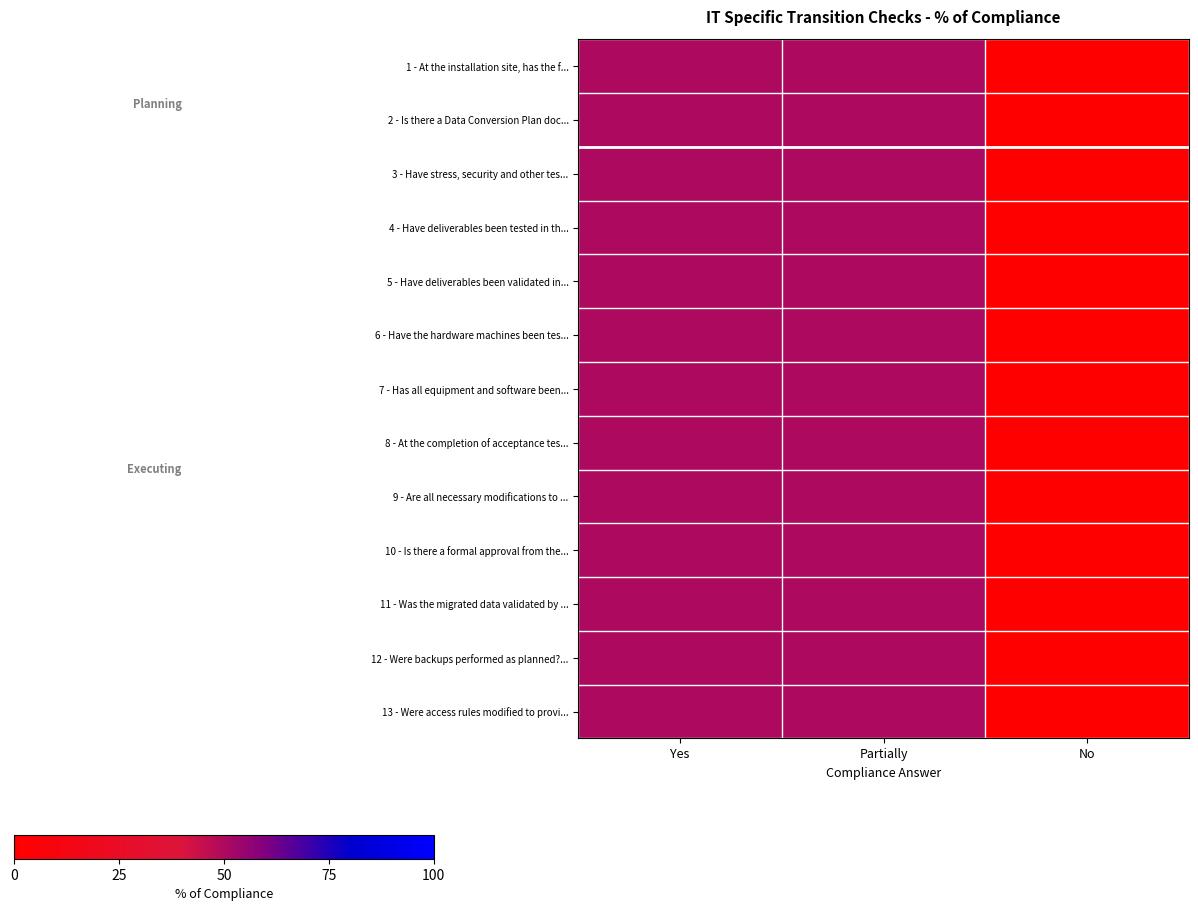

Count the number of data series in this chart.

13